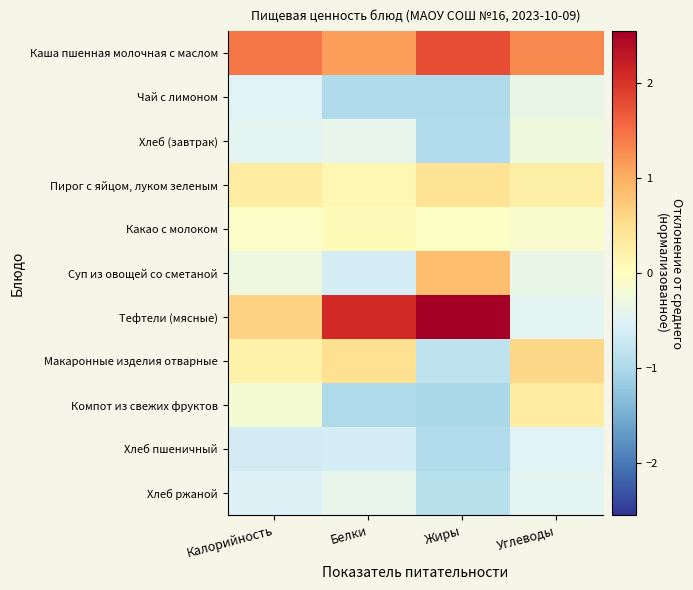

At Жиры, list the series in order from smallest to largest.

Компот из свежих фруктов, Чай с лимоном, Хлеб (завтрак), Хлеб пшеничный, Хлеб ржаной, Макаронные изделия отварные, Какао с молоком, Пирог с яйцом, луком зеленым, Суп из овощей со сметаной, Каша пшенная молочная с маслом, Тефтели (мясные)